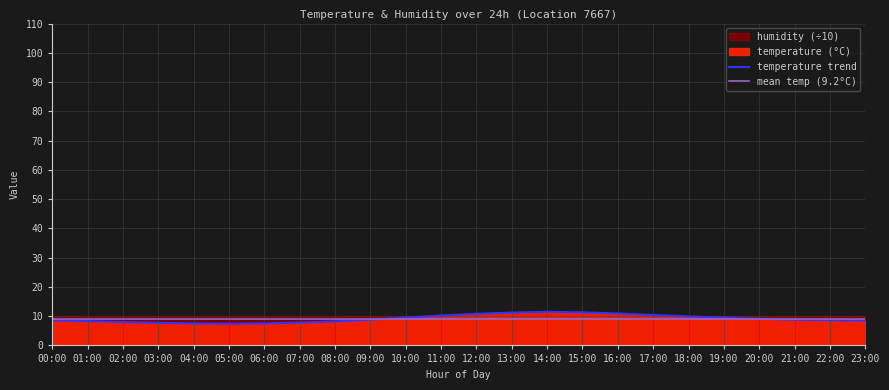

The temperature trend series shows 8.8 at 09:00. True or false?

True